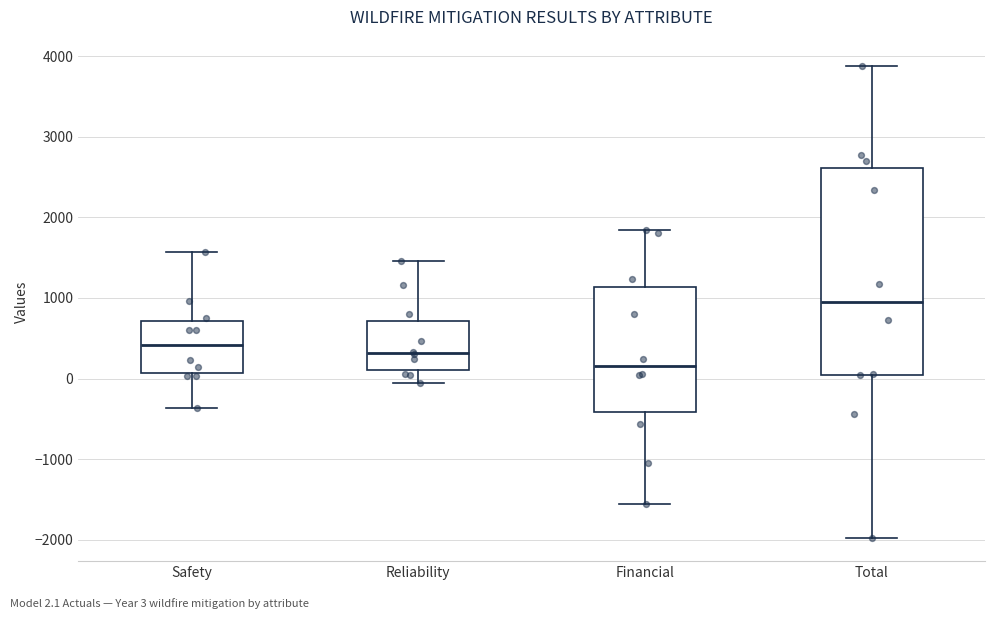

Reading left to right, transcribe this box plot: for each box, give where its median line is, the range the box spans, and where its two whiskers end, as read against the y-axis. The values are not printed on the chart, so give them approximately, as read against the axis.

Safety: median 400, box 100 to 700, whiskers -400 to 1600
Reliability: median 300, box 100 to 700, whiskers -100 to 1500
Financial: median 200, box -400 to 1100, whiskers -1600 to 1800
Total: median 1000, box 0 to 2600, whiskers -2000 to 3900